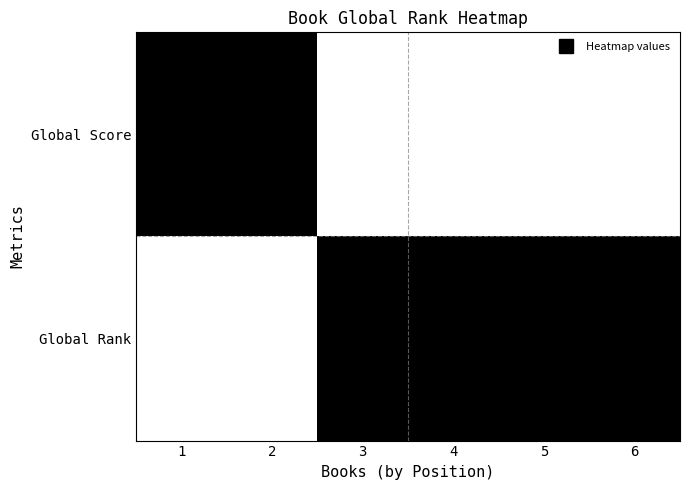

Reading left to right, list all the values displayed in this chart.

Global Rank: 1=0	2=0	3=1	4=1	5=1	6=1
Global Score: 1=1	2=1	3=0	4=0	5=0	6=0